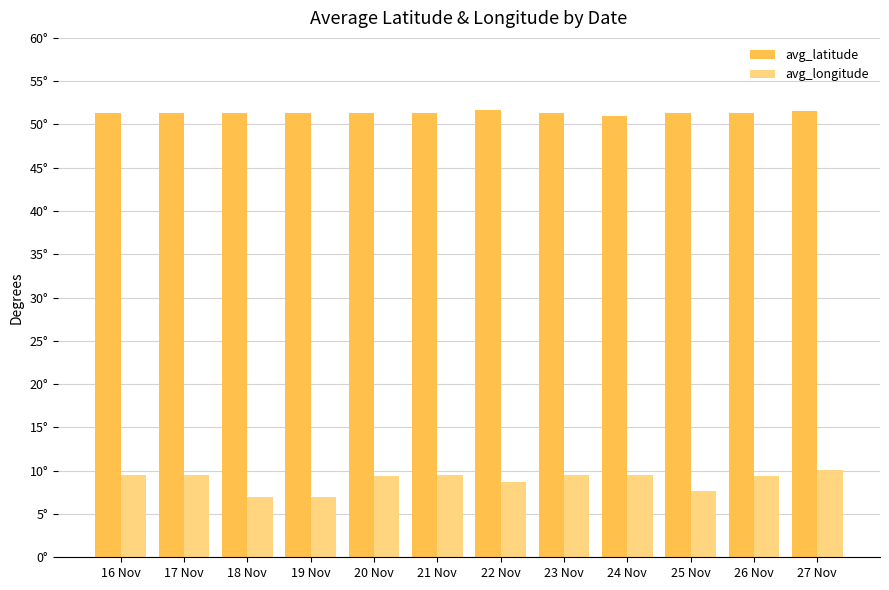

What is the total value across all series at 26 Nov?

60.7